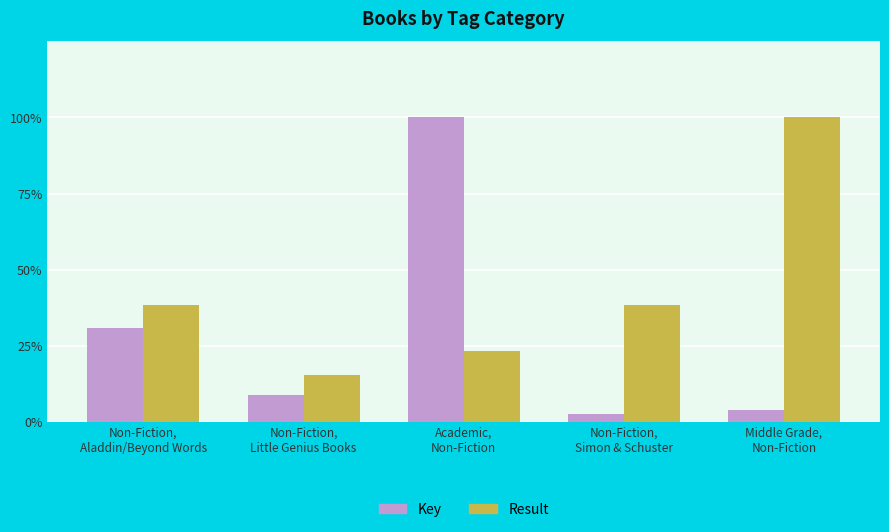

Reading left to right, what are all the values shown in this chart?

Key: Non-Fiction,
Aladdin/Beyond Words=0.3	Non-Fiction,
Little Genius Books=0.1	Academic,
Non-Fiction=1.0	Non-Fiction,
Simon & Schuster=0.0	Middle Grade,
Non-Fiction=0.0
Result: Non-Fiction,
Aladdin/Beyond Words=0.4	Non-Fiction,
Little Genius Books=0.2	Academic,
Non-Fiction=0.2	Non-Fiction,
Simon & Schuster=0.4	Middle Grade,
Non-Fiction=1.0